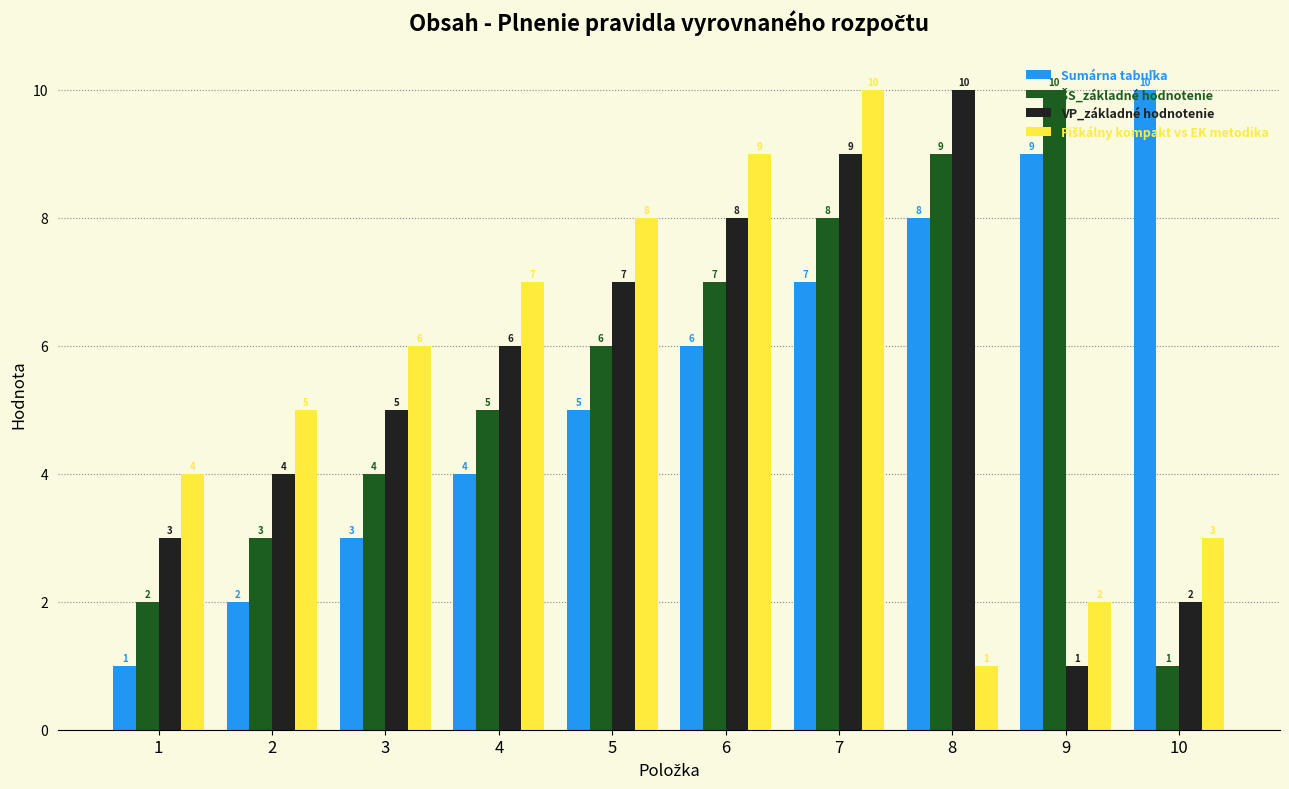

What is the total value across all series at 7?

34